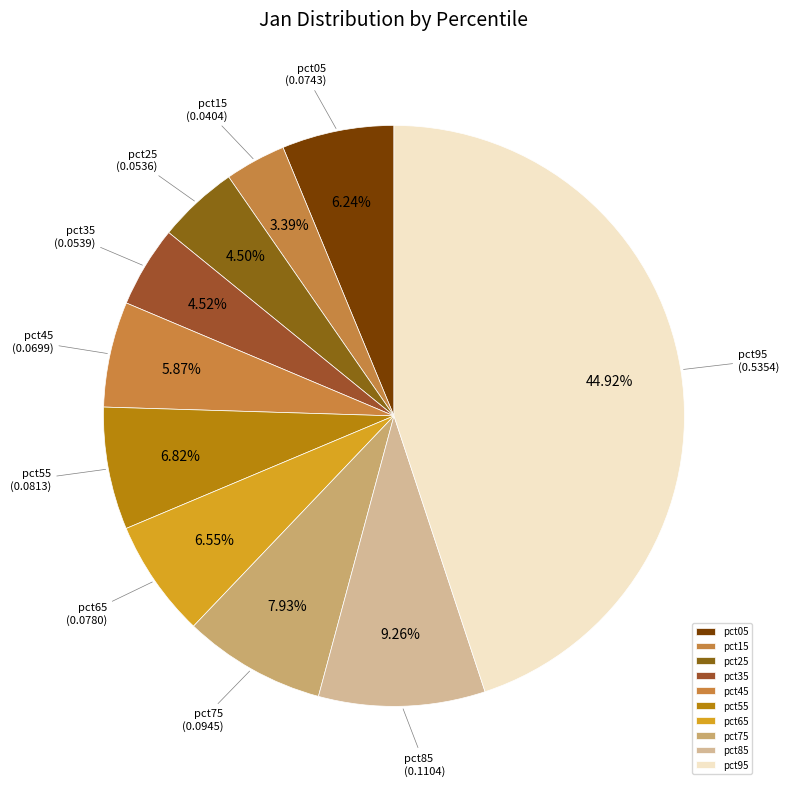

Does any single category account for the majority?

No